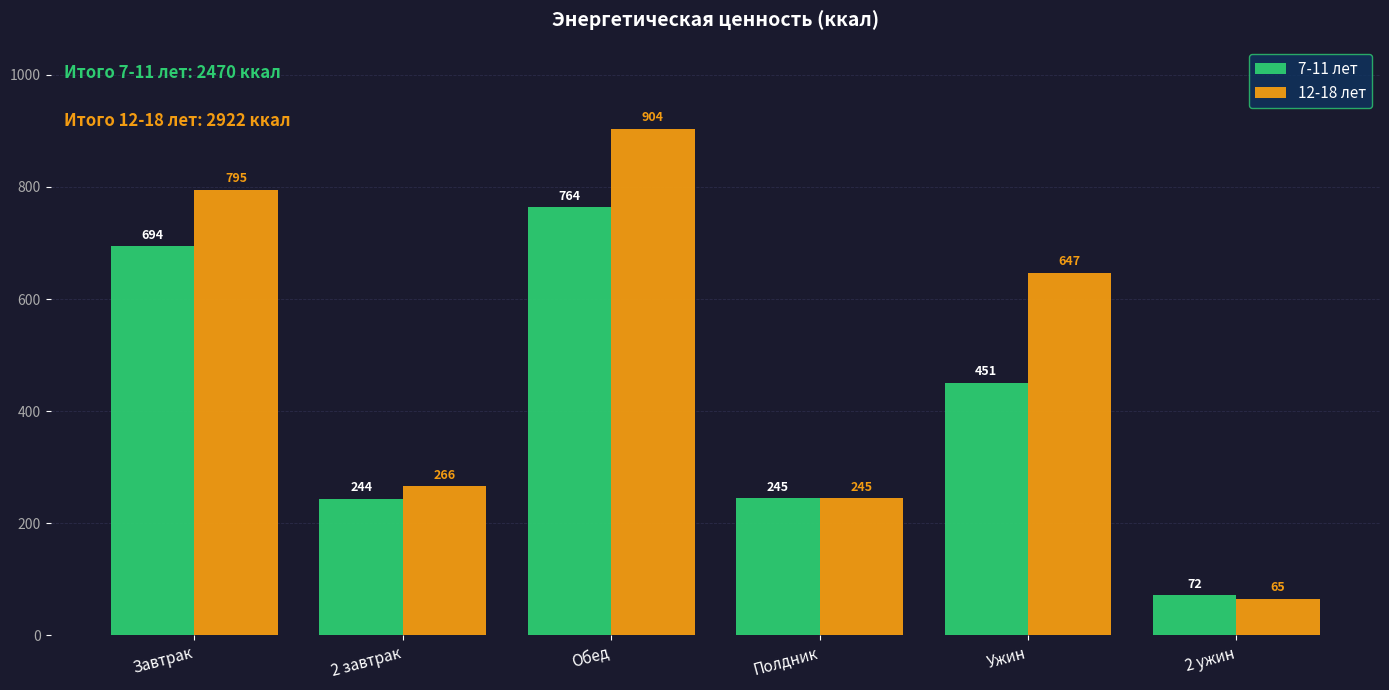

How many bars are there in each group?

2